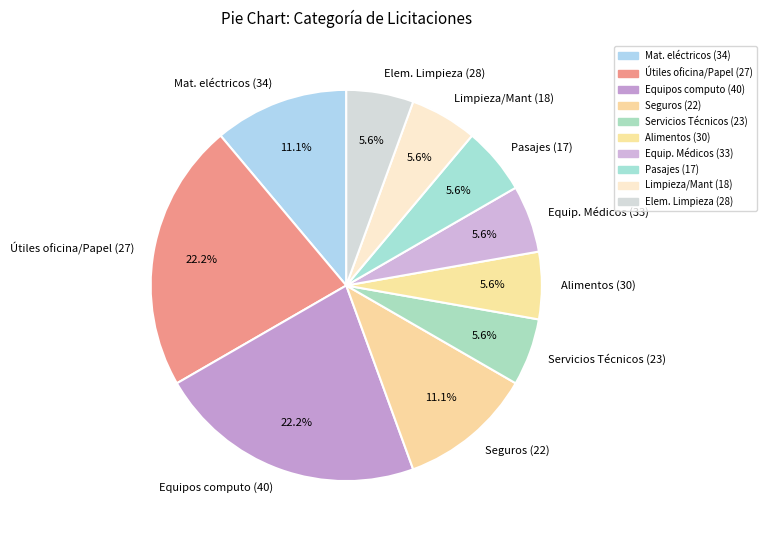

How many slices are in this pie chart?

10